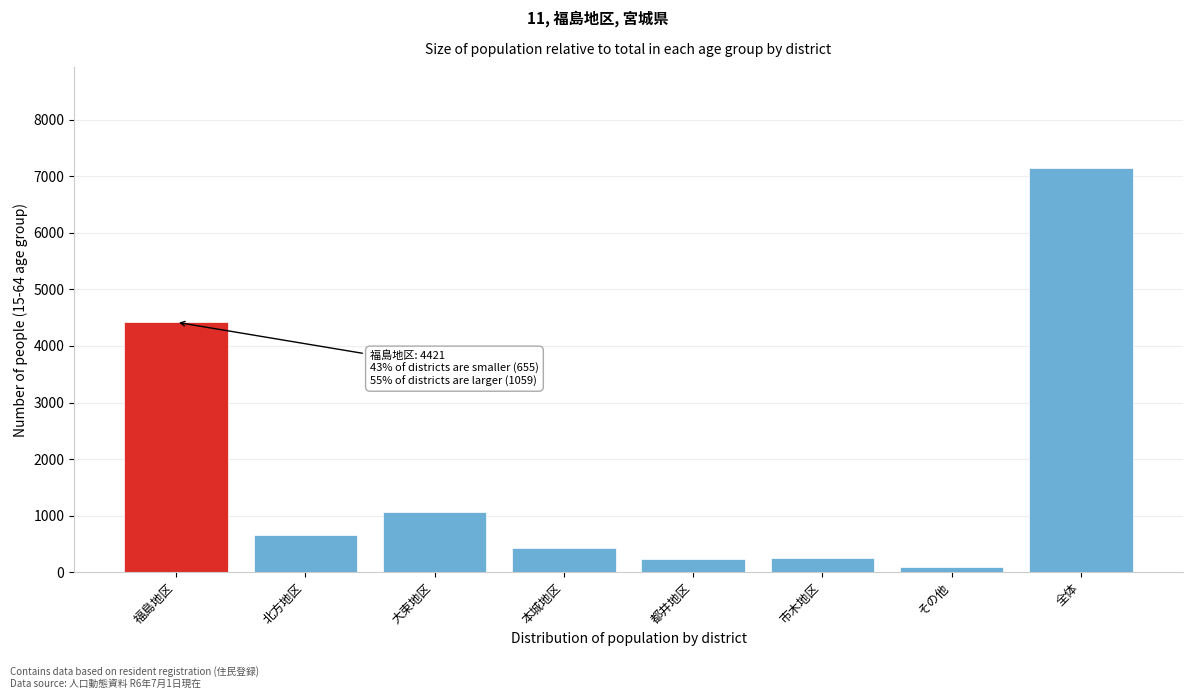

What is the label of the 5th bar from the right?

本城地区